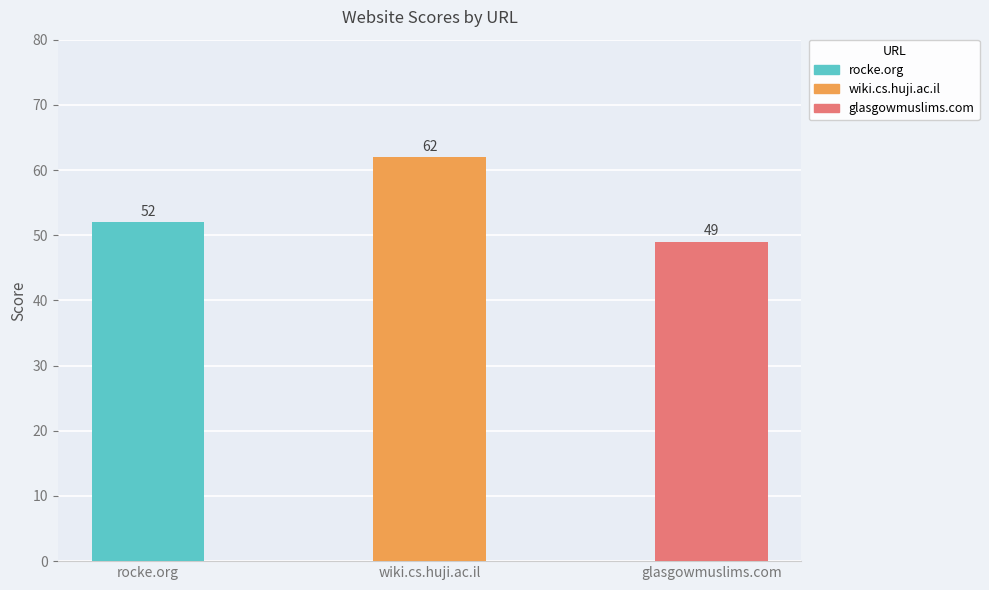

What is the label of the 3rd bar from the right?

rocke.org